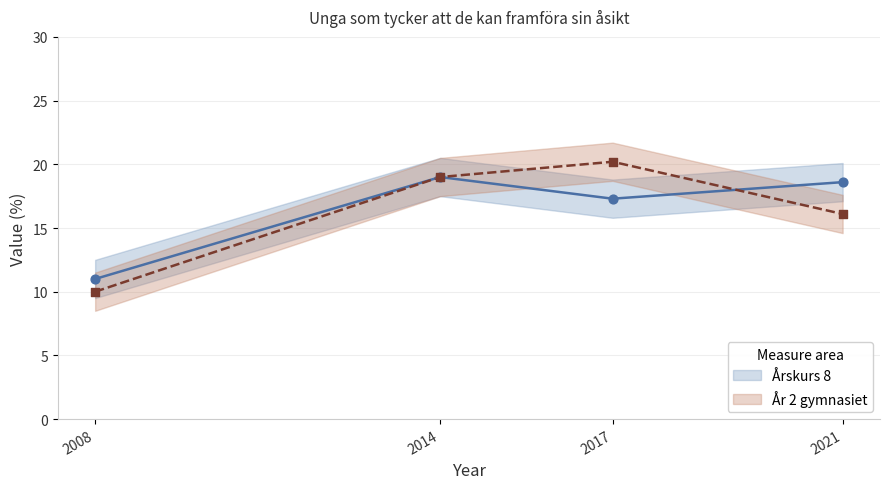

What is the total value across all series at 2017?

37.5